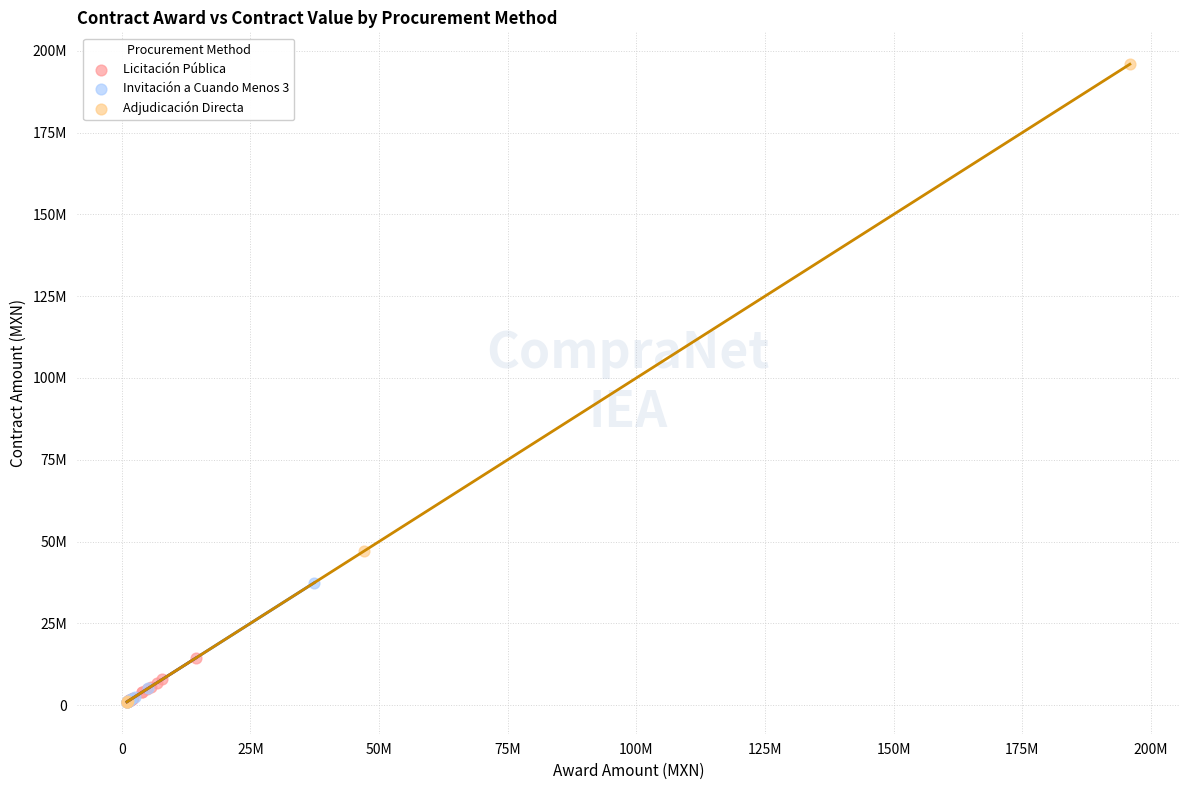

What are all the series names shown in the legend?

Licitación Pública, Invitación a Cuando Menos 3, Adjudicación Directa